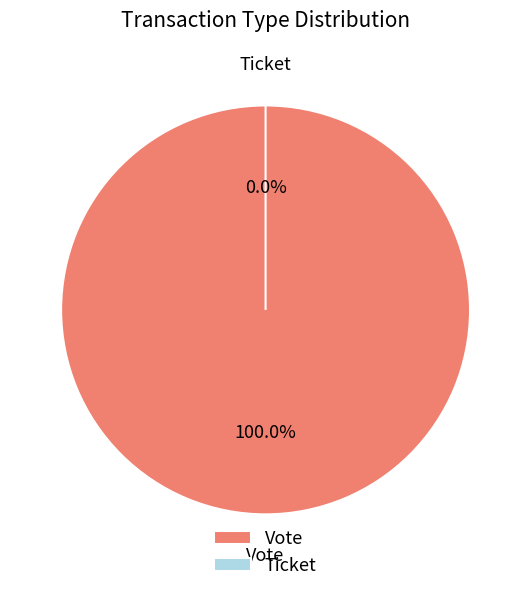

To the nearest percent, what is the difference between the Vote and Ticket slice percentages?

100%